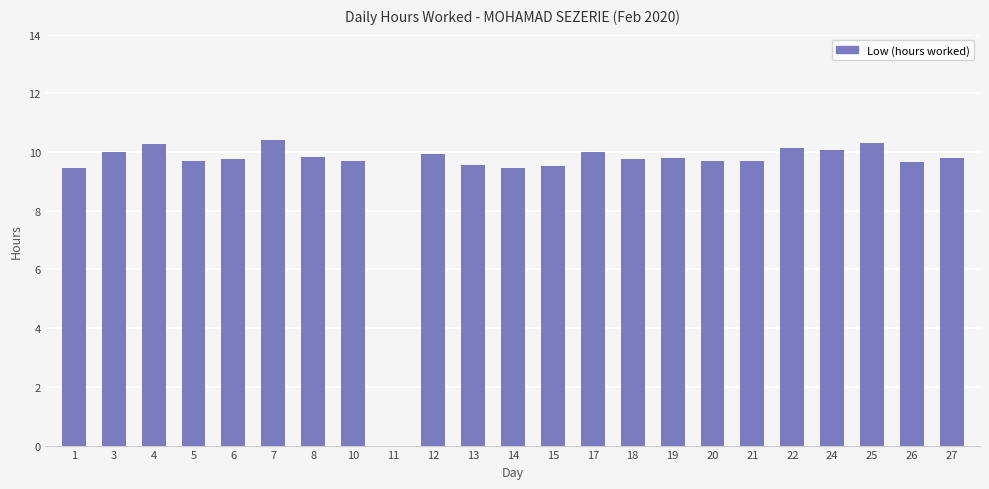

What is the maximum value shown in the chart?

10.4